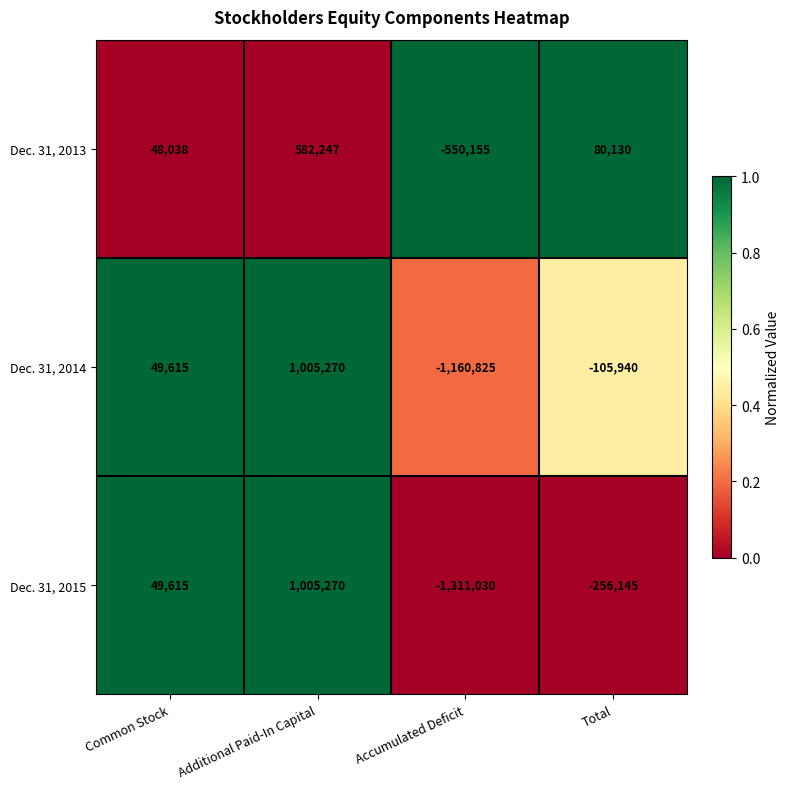

At which category does the chart reach its peak across all series?

Additional Paid-In Capital